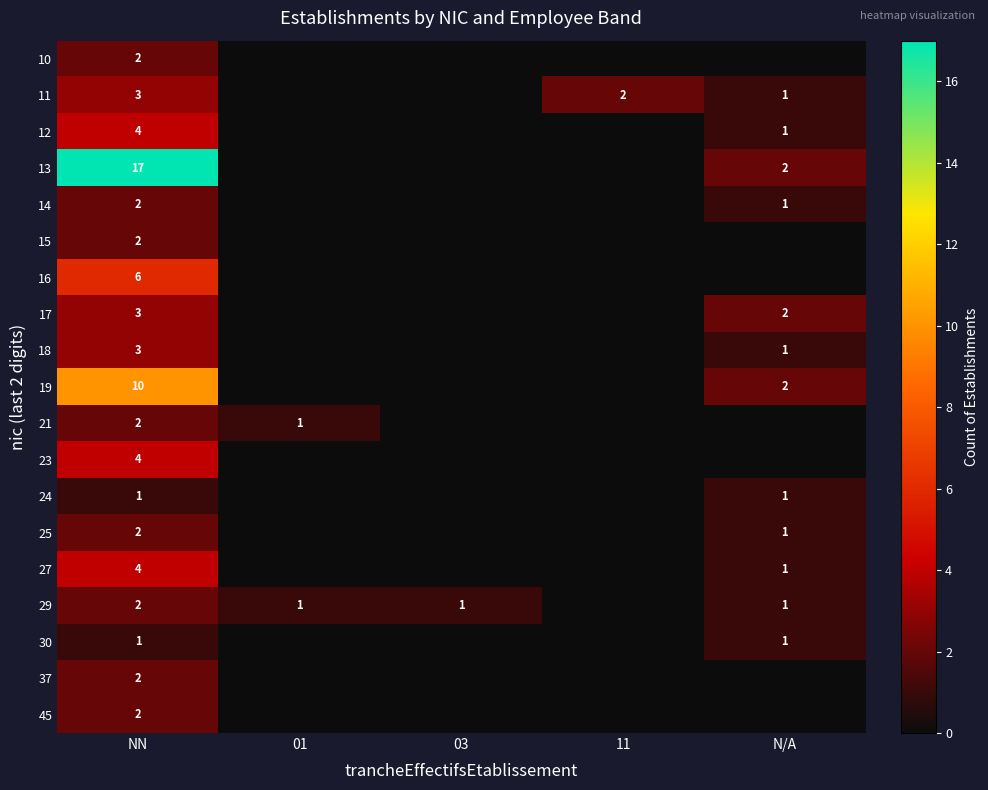

The 29 series shows 2 at NN. True or false?

True